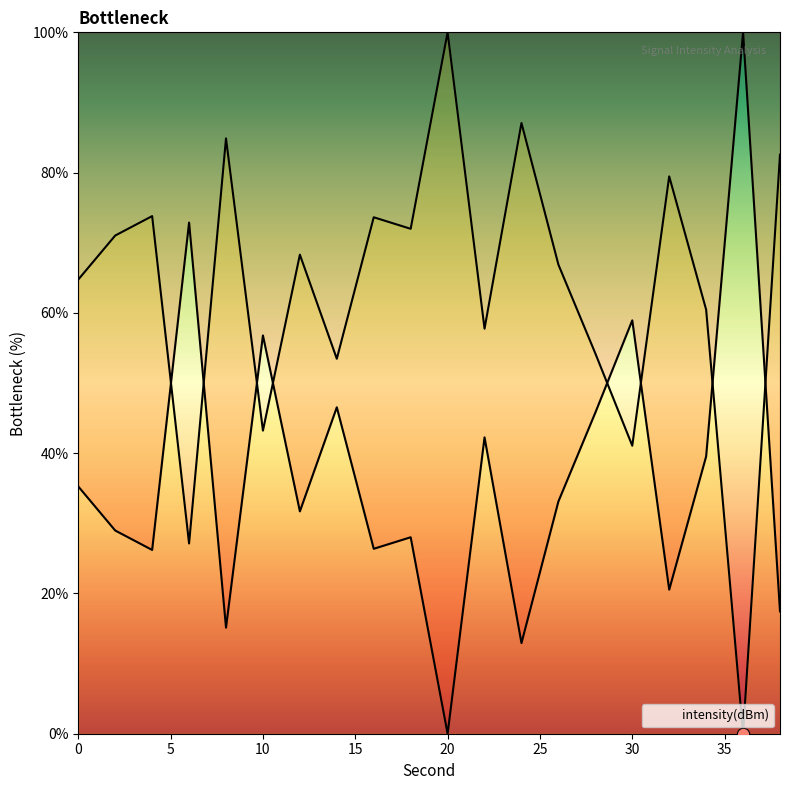

Which has a higher value, 0 or 12?

12